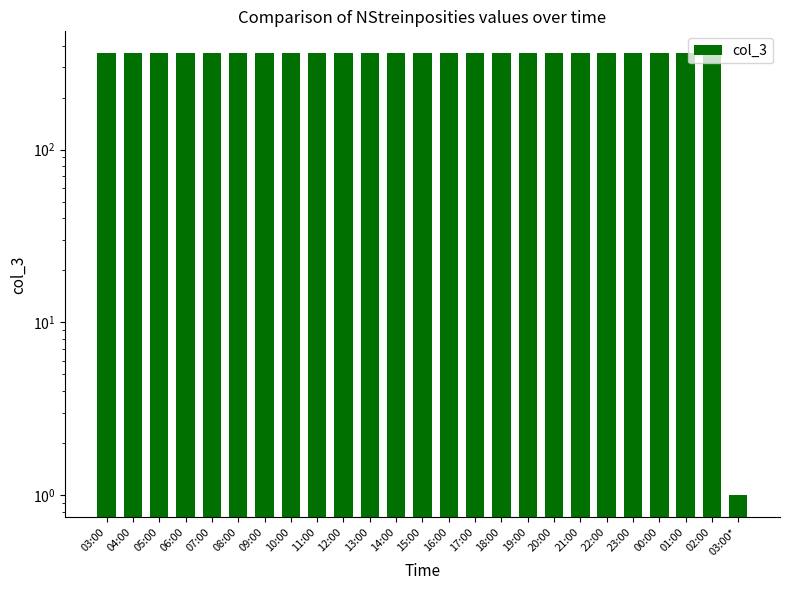

Rank the categories by value from lowest to highest.

03:00*, 03:00, 04:00, 05:00, 06:00, 07:00, 08:00, 09:00, 10:00, 11:00, 12:00, 13:00, 14:00, 15:00, 16:00, 17:00, 18:00, 19:00, 20:00, 21:00, 22:00, 23:00, 00:00, 01:00, 02:00